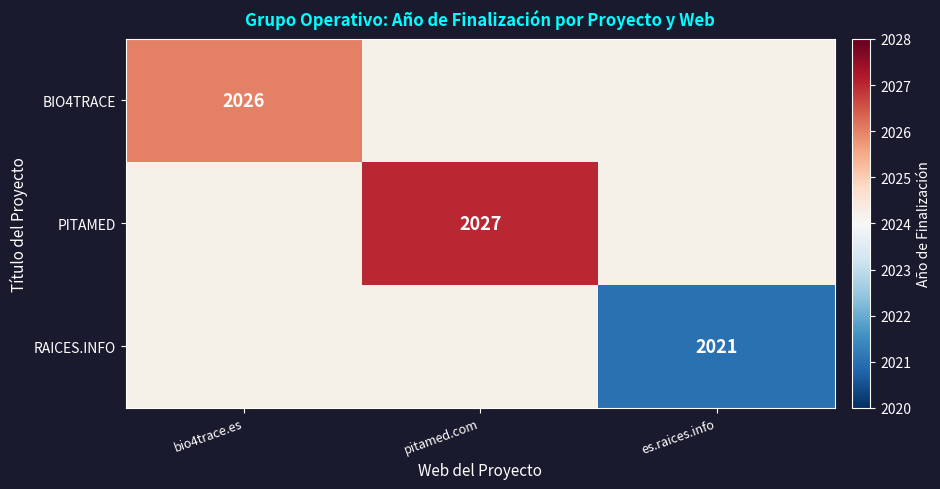

True or false: RAICES.INFO has a value of 3279 at es.raices.info.

False